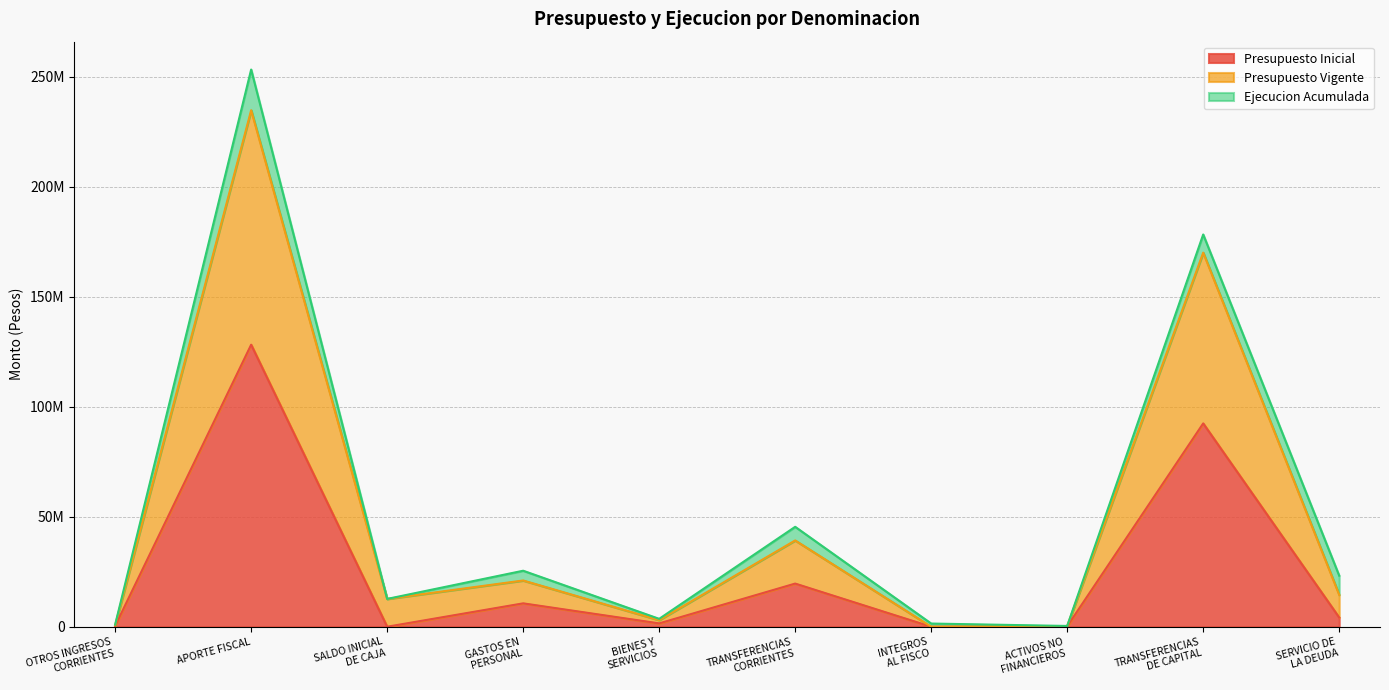

How many data points in Presupuesto Vigente are less than 14489754?

5